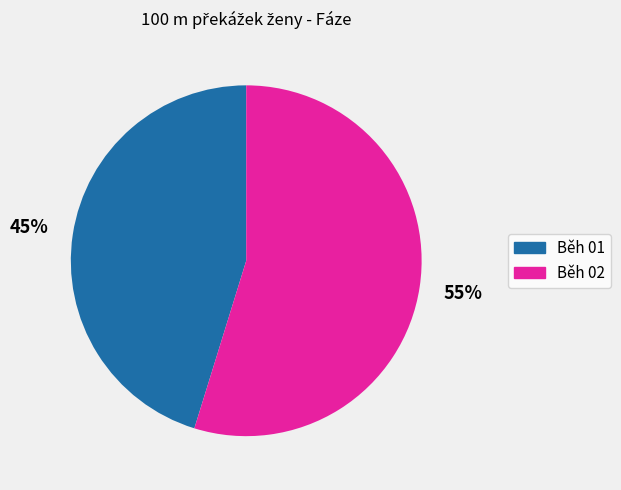

How many slices are in this pie chart?

2